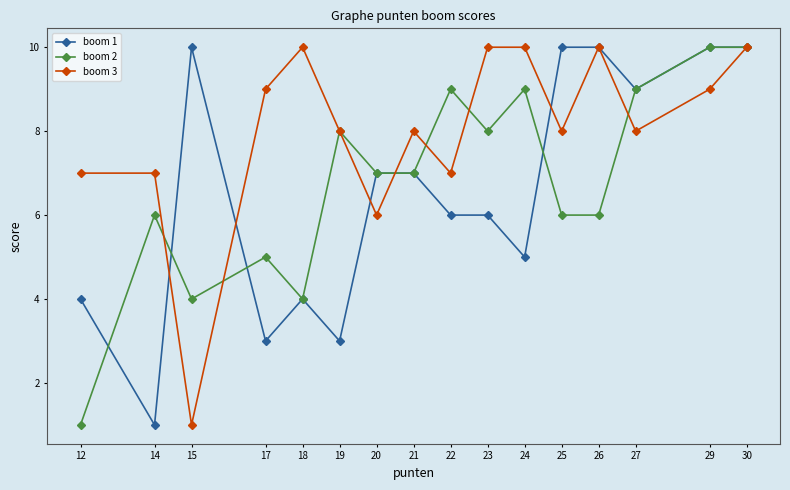

Does the chart display data point markers on the line(s)?

Yes